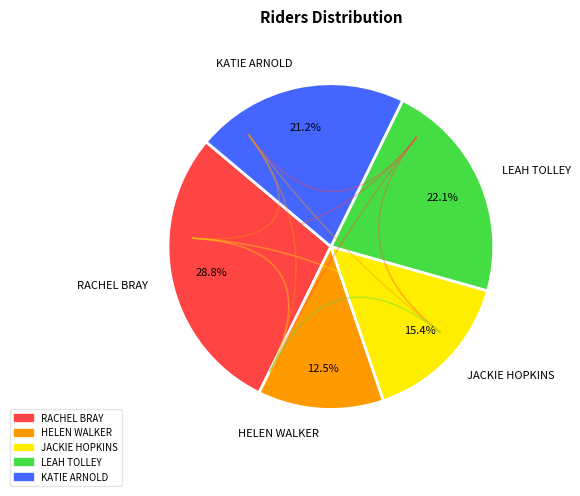

To the nearest percent, what percentage of the pie is JACKIE HOPKINS?

15%